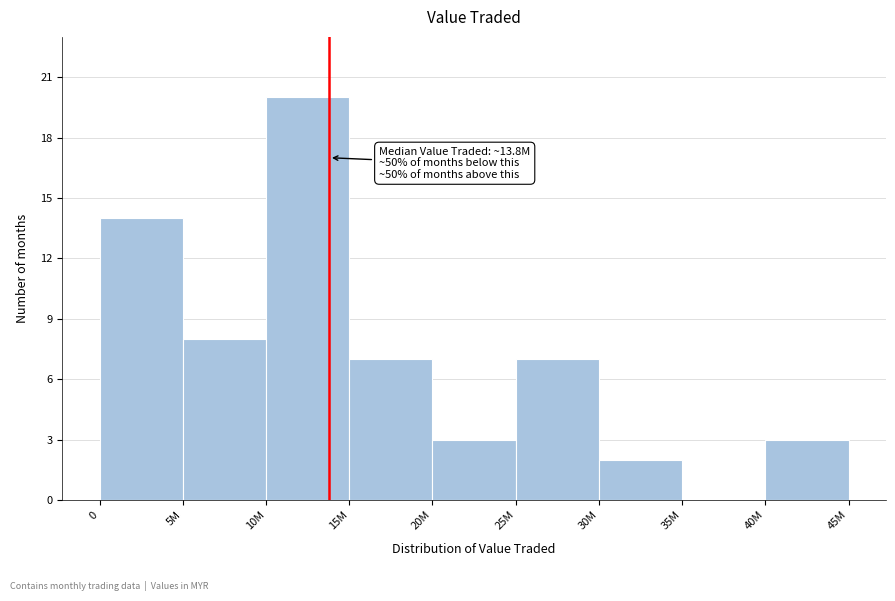

Reading left to right, transcribe all the data shown in this chart.

0=14	5M=8	10M=20	15M=7	20M=3	25M=7	30M=2	35M=0	40M=3